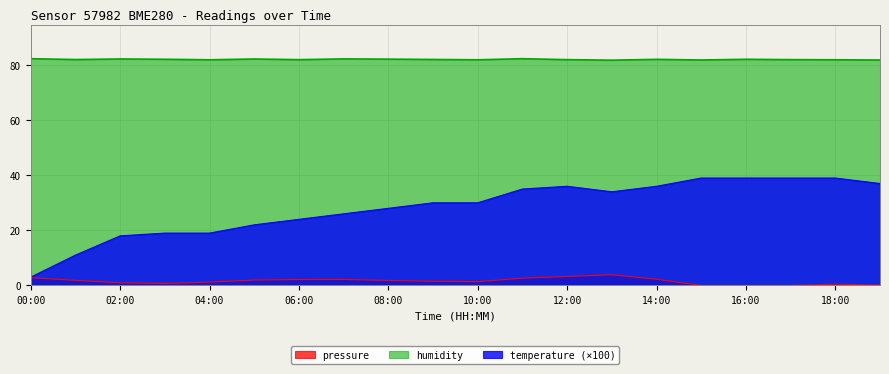

The temperature series shows 46.5 at 10:00. True or false?

False